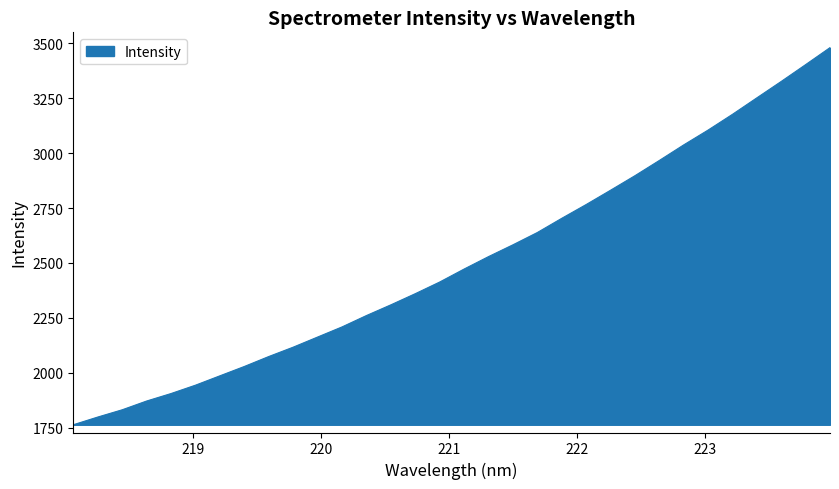

What is the minimum value shown in the chart?

1763.4